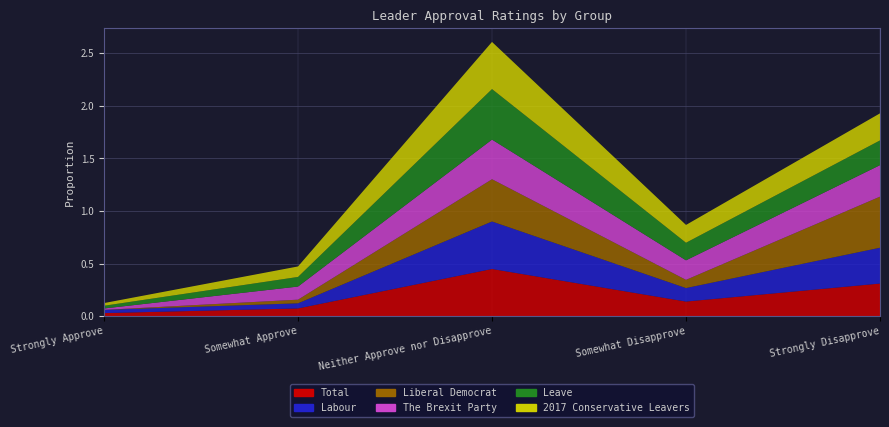

Reading right to left, transcribe all the data shown in this chart.

Total: Strongly Disapprove=0.3	Somewhat Disapprove=0.1	Neither Approve nor Disapprove=0.4	Somewhat Approve=0.1	Strongly Approve=0.0
Labour: Strongly Disapprove=0.3	Somewhat Disapprove=0.1	Neither Approve nor Disapprove=0.5	Somewhat Approve=0.0	Strongly Approve=0.0
Liberal Democrat: Strongly Disapprove=0.5	Somewhat Disapprove=0.1	Neither Approve nor Disapprove=0.4	Somewhat Approve=0.0	Strongly Approve=0.0
The Brexit Party: Strongly Disapprove=0.3	Somewhat Disapprove=0.2	Neither Approve nor Disapprove=0.4	Somewhat Approve=0.1	Strongly Approve=0.0
Leave: Strongly Disapprove=0.2	Somewhat Disapprove=0.2	Neither Approve nor Disapprove=0.5	Somewhat Approve=0.1	Strongly Approve=0.0
2017 Conservative Leavers: Strongly Disapprove=0.3	Somewhat Disapprove=0.2	Neither Approve nor Disapprove=0.4	Somewhat Approve=0.1	Strongly Approve=0.0